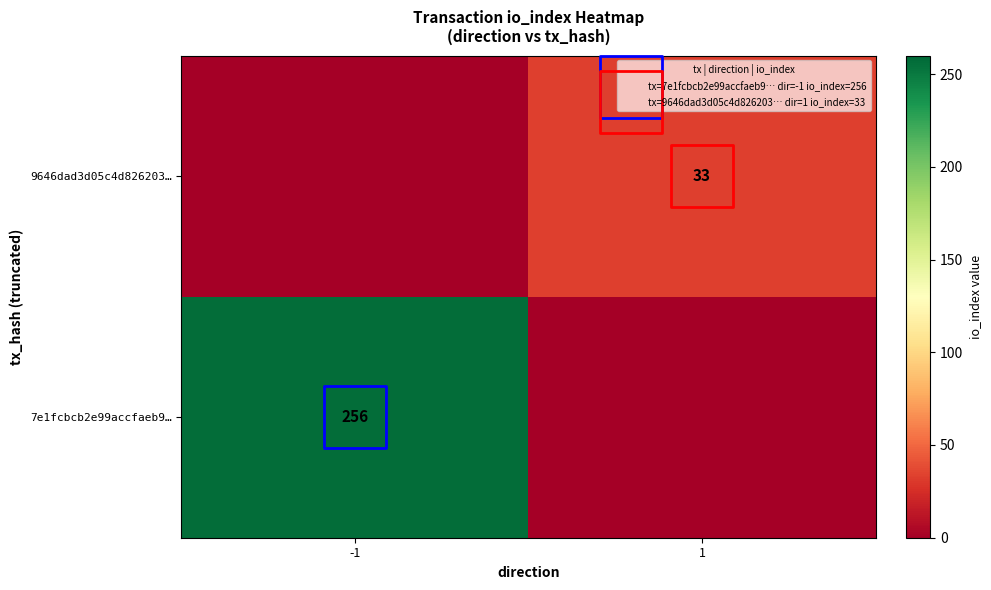

At which category is the sum across all series the highest?

-1